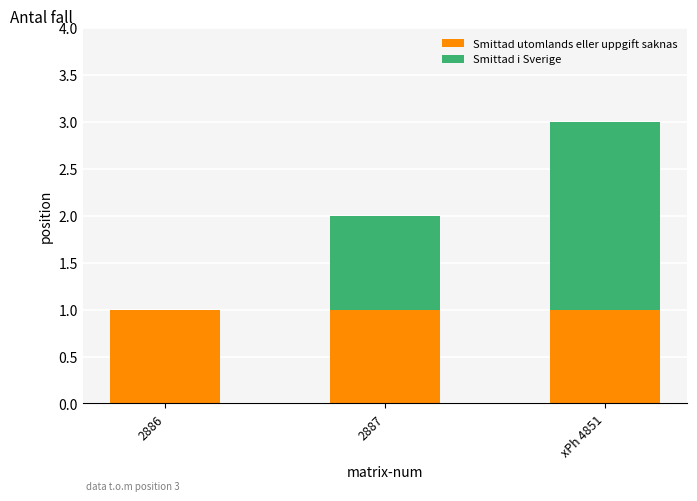

What is the sum of all Smittad utomlands eller uppgift saknas values?

3